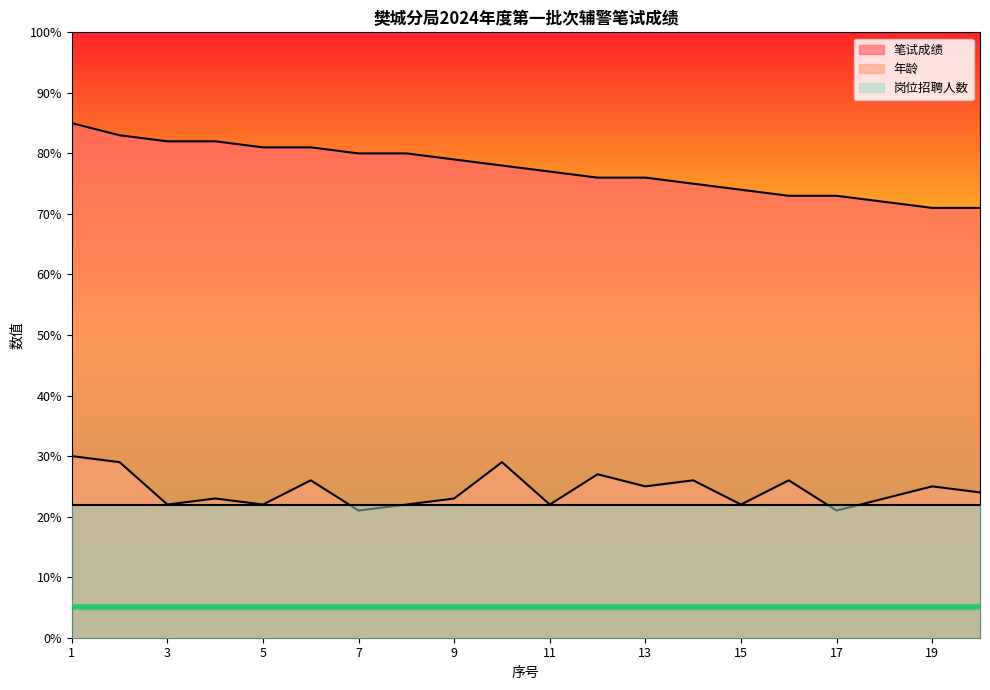

Is it true that 年龄 equals 21 at 17?

True